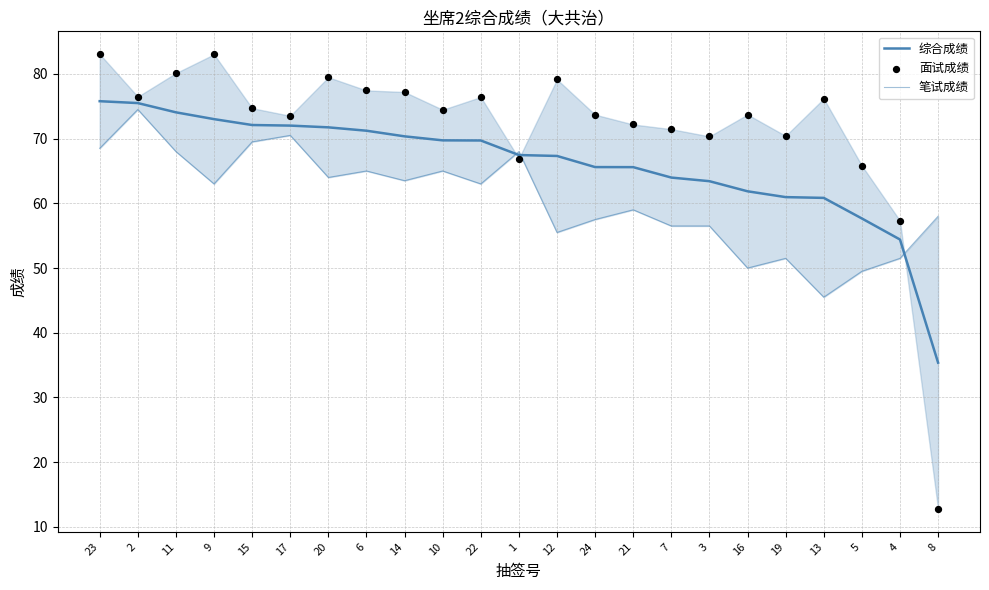

What are all the series names shown in the legend?

综合成绩, 笔试成绩, 面试成绩